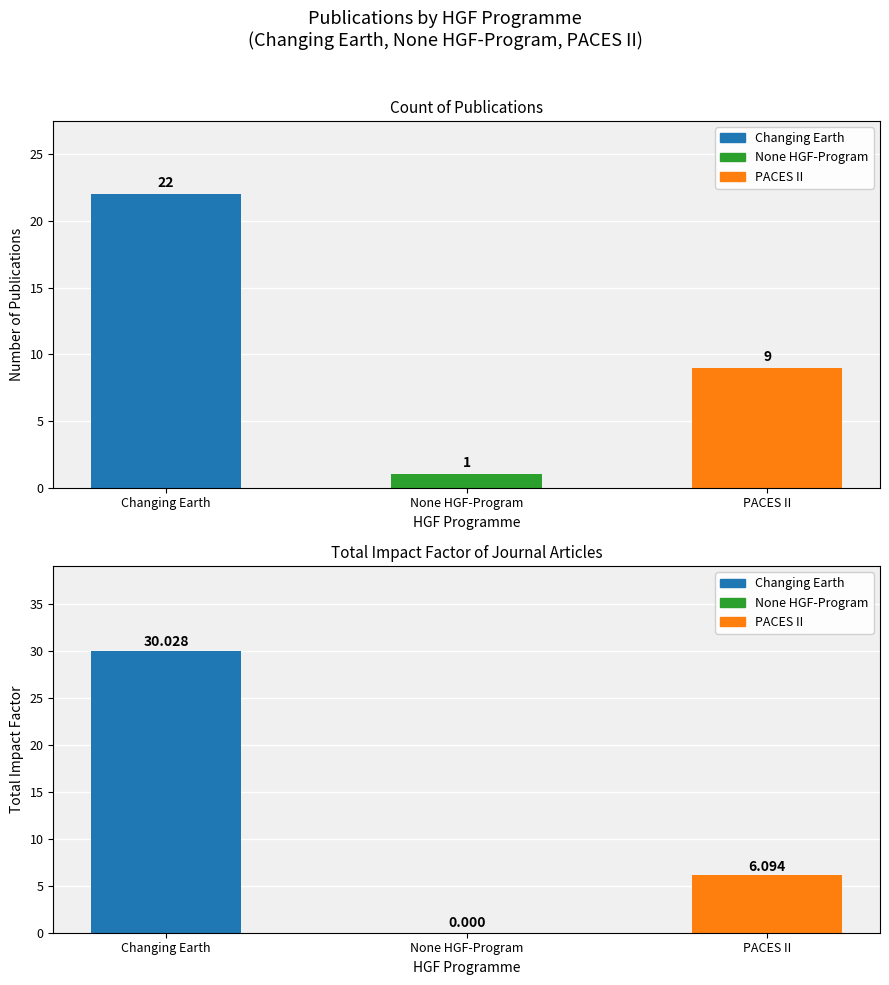

Reading left to right, transcribe all the data shown in this chart.

Count: 22.0	1.0	9.0
Total Impact Factor: 30.0	0.0	6.1